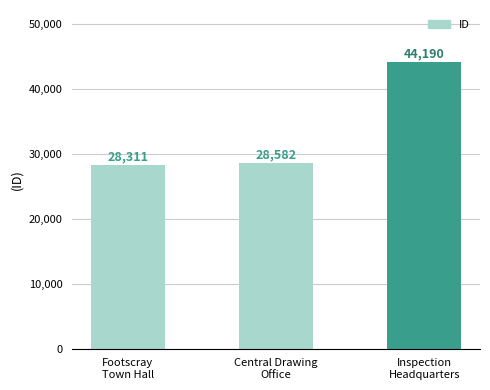

List the labels in order of value, largest first.

Inspection
Headquarters, Central Drawing
Office, Footscray
Town Hall